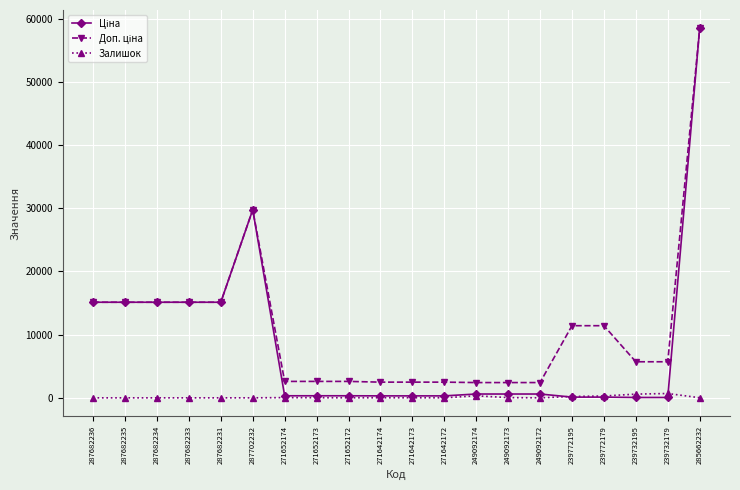

What is the sum of the Залишок values at 287702232 and 239732179?

686.0